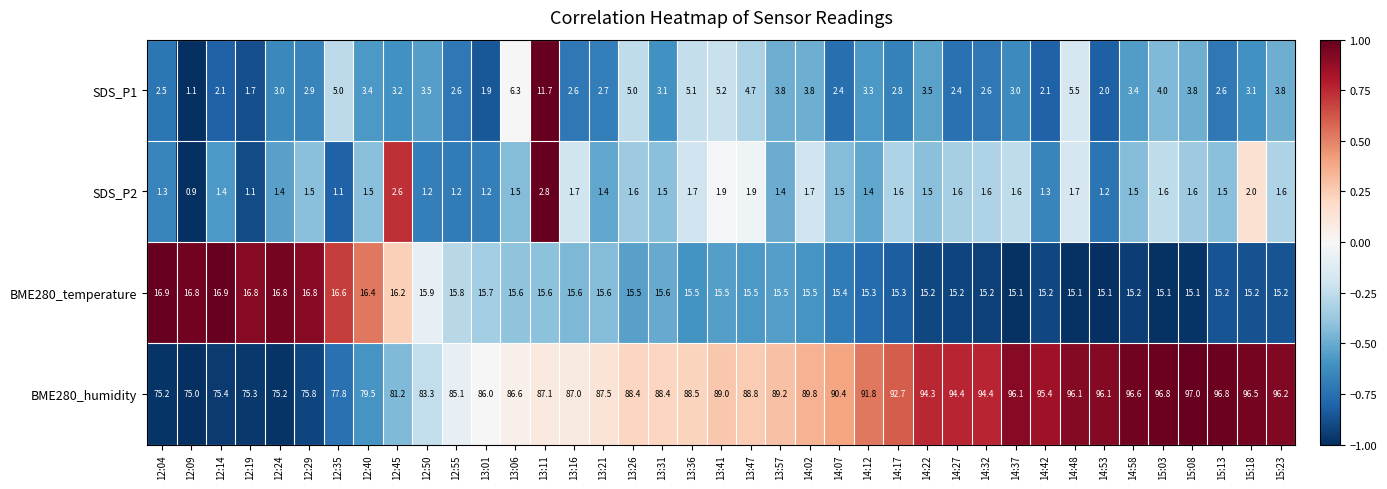

True or false: BME280_humidity has a value of 150.3 at 14:42.

False